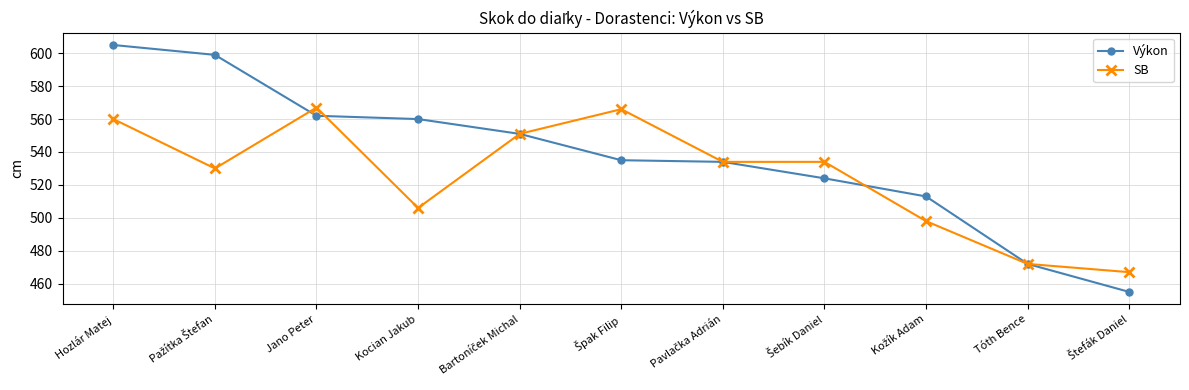

Which series changed the most between Jano Peter and Kocian Jakub?

SB